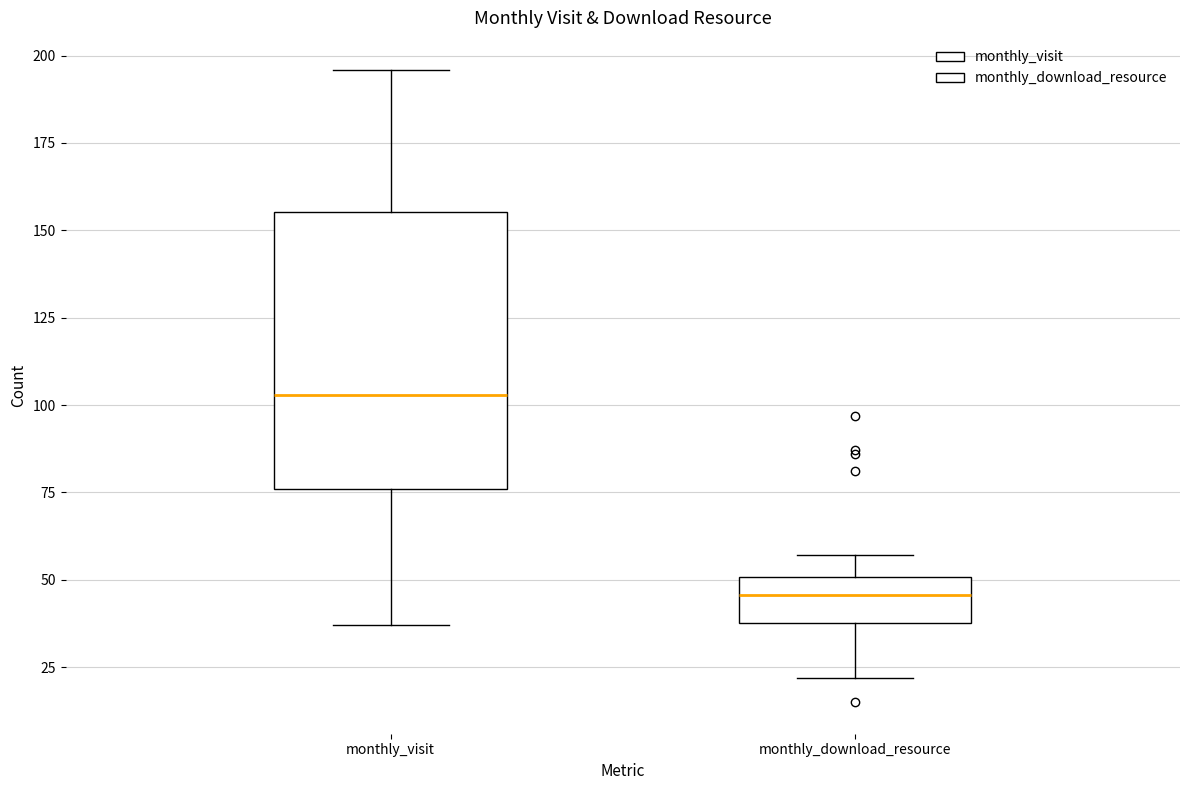

Reading left to right, transcribe this box plot: for each box, give where its median line is, the range the box spans, and where its two whiskers end, as read against the y-axis. The values are not printed on the chart, so give them approximately, as read against the axis.

monthly_visit: median 105, box 75 to 155, whiskers 35 to 195
monthly_download_resource: median 45, box 40 to 50, whiskers 20 to 55